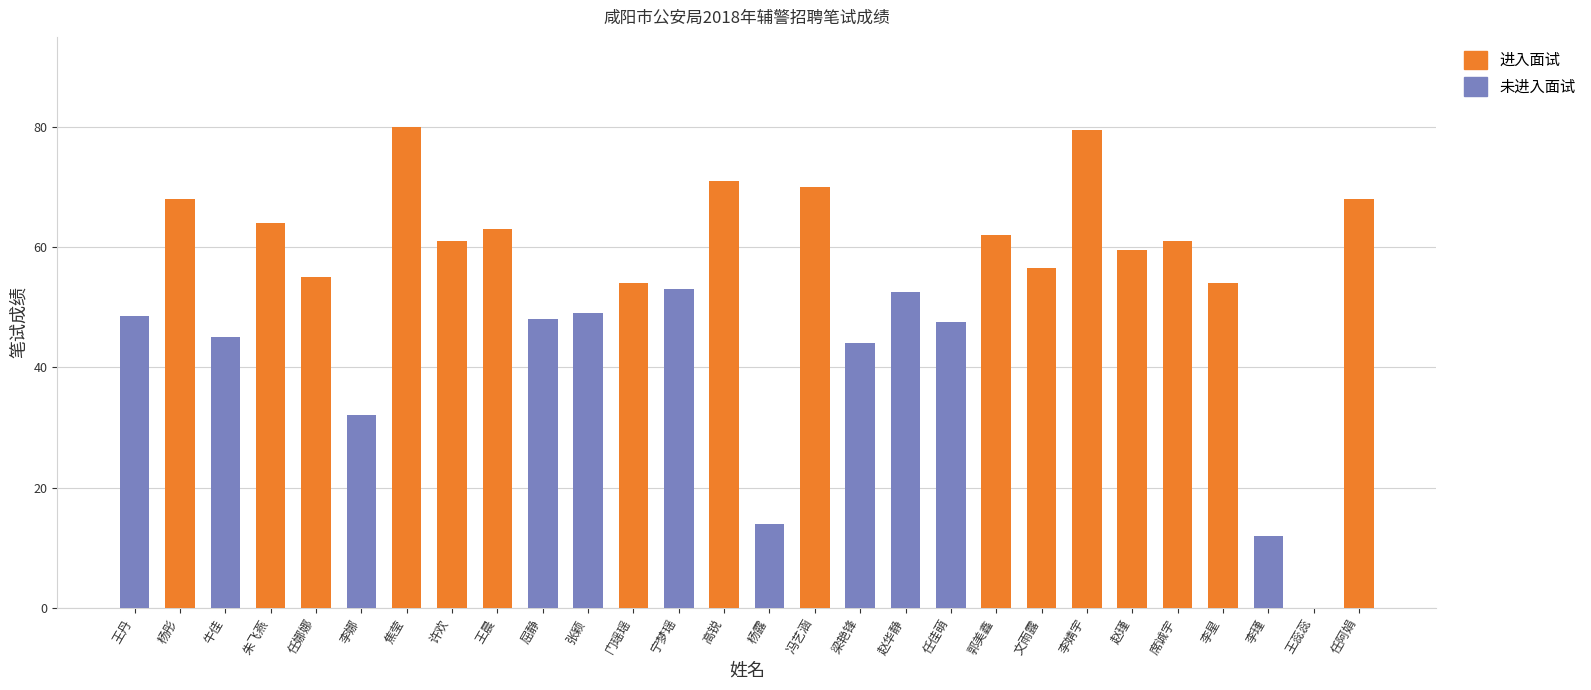

What are all the series names shown in the legend?

进入面试, 未进入面试